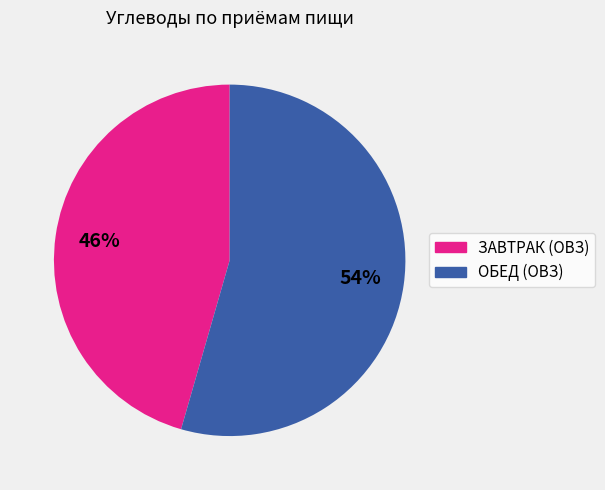

What is the largest slice in the pie chart?

ОБЕД (ОВЗ)